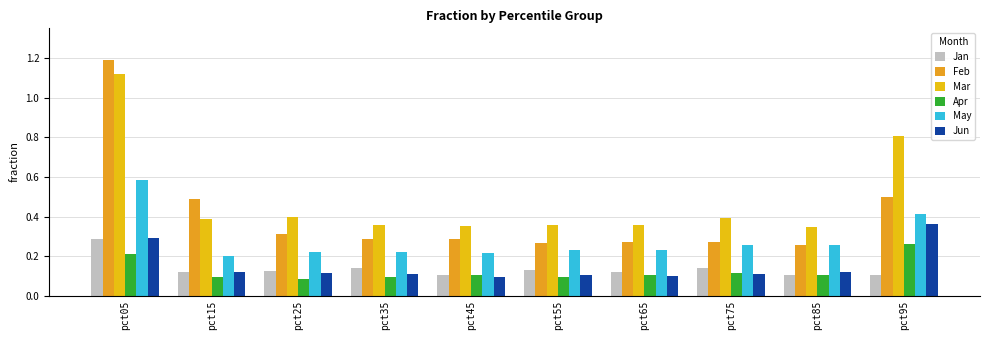

Rank the series at pct75 from highest to lowest value.

Mar, Feb, May, Jan, Apr, Jun